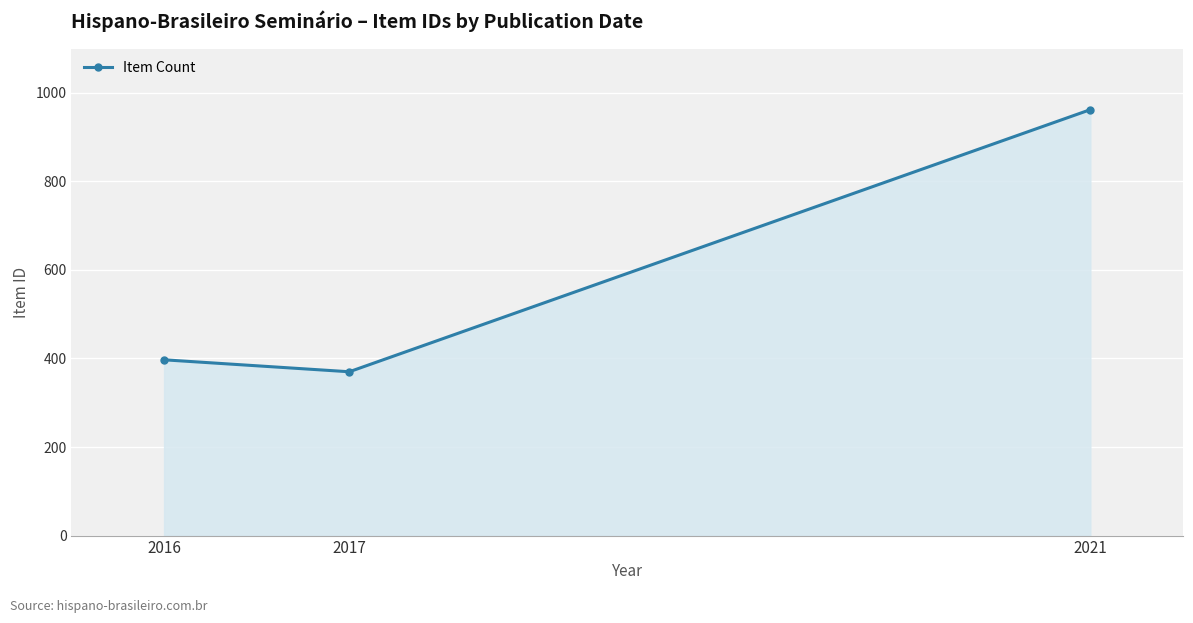

True or false: the data shows 397 at 2016.

True